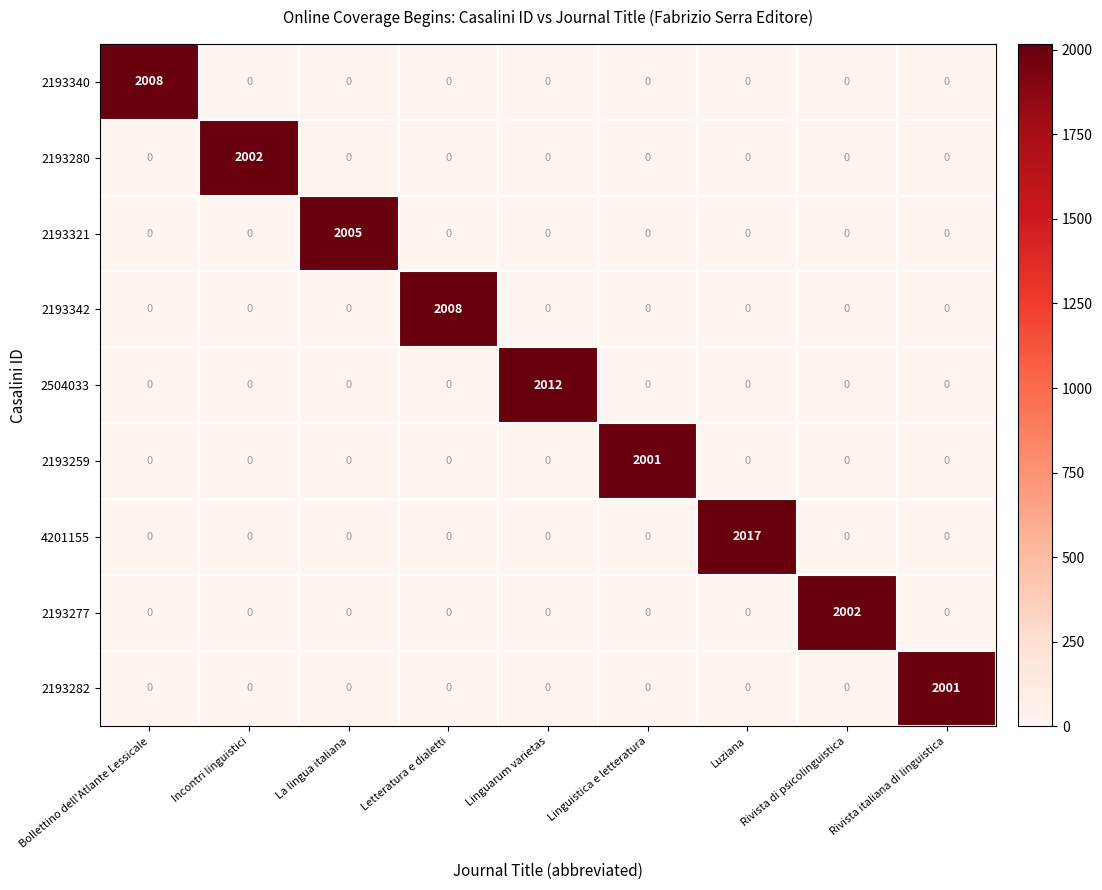

Which series changed the most between Incontri linguistici and La lingua italiana?

2193321